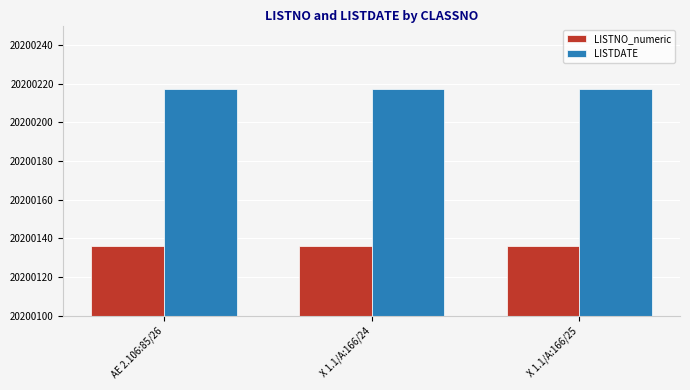

What is the highest value of the LISTDATE series?

20200217